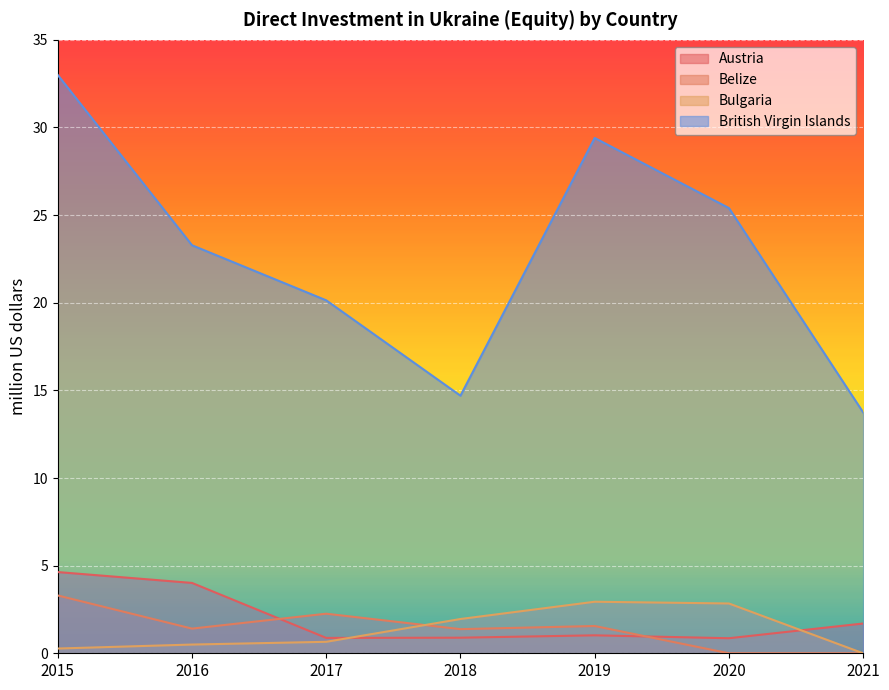

Which has a higher value, 2020 or 2015?

2015